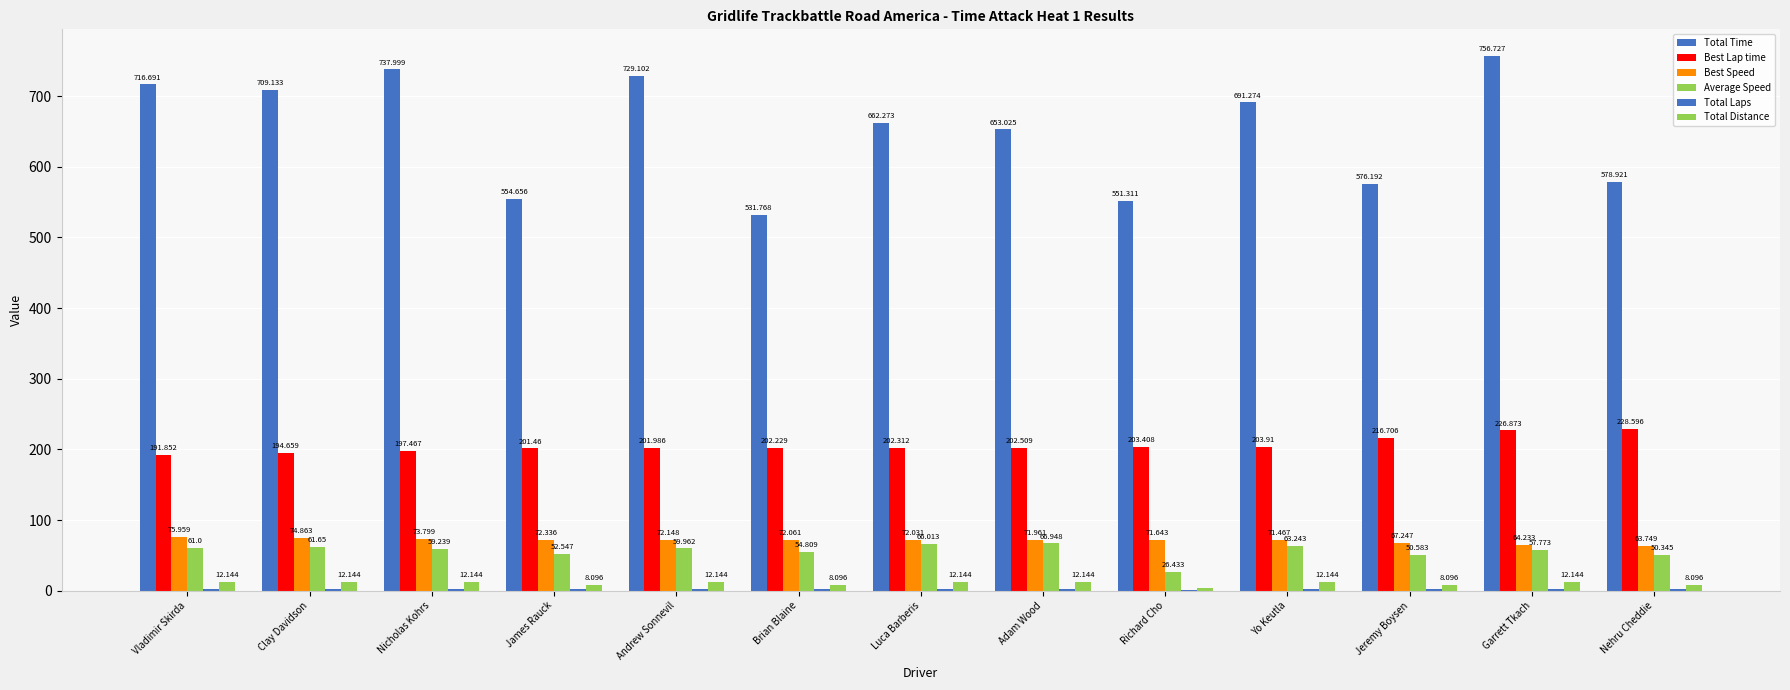

Does the chart contain stacked bars?

No